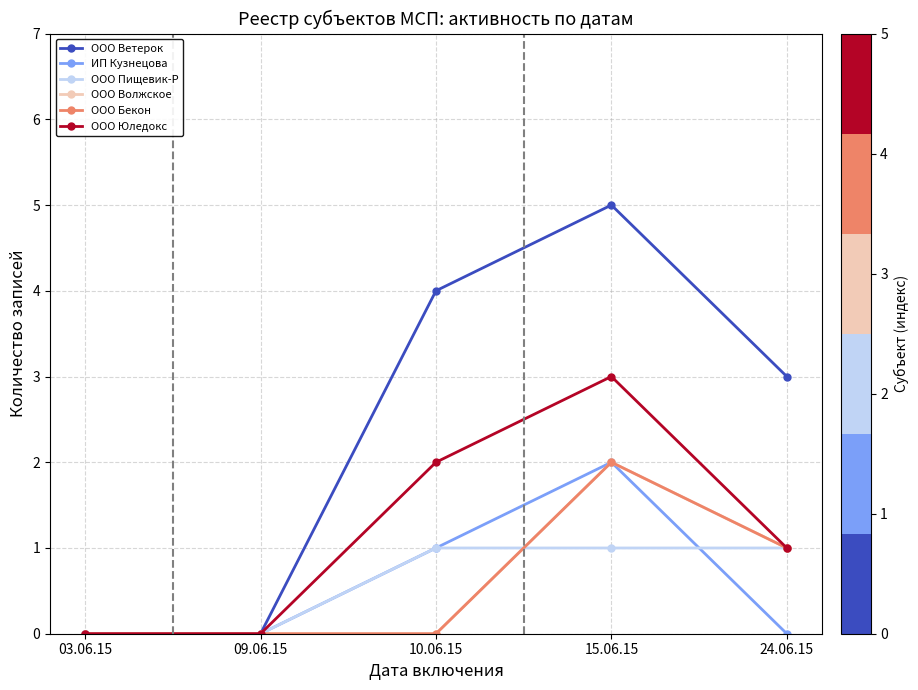

Read the ООО Пищевик-Р value at 24.06.15.

1